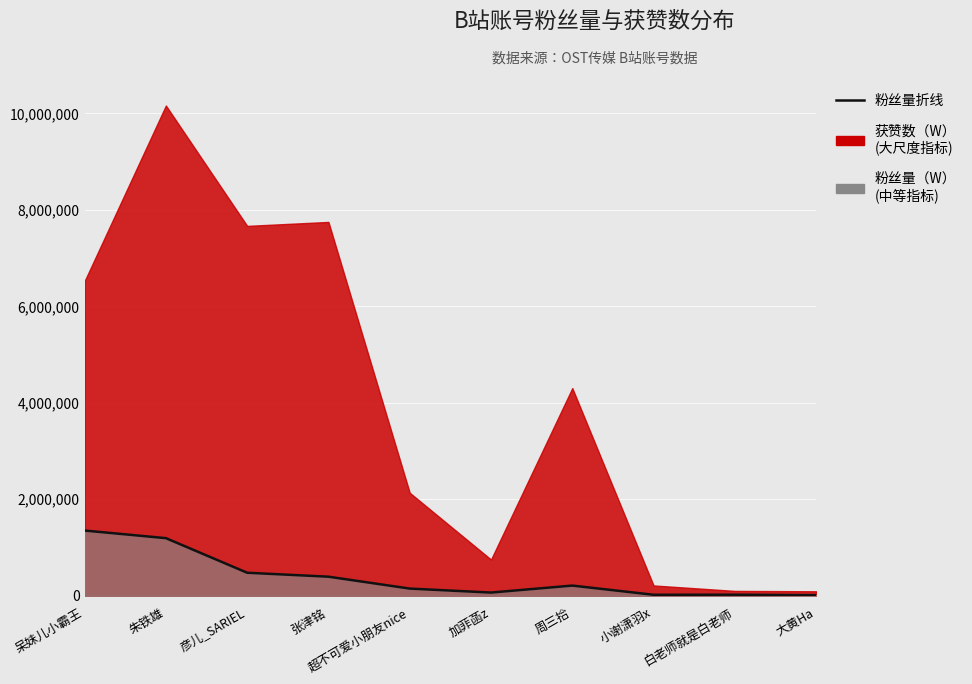

What is the label of the 1st point from the right?

大黄Ha